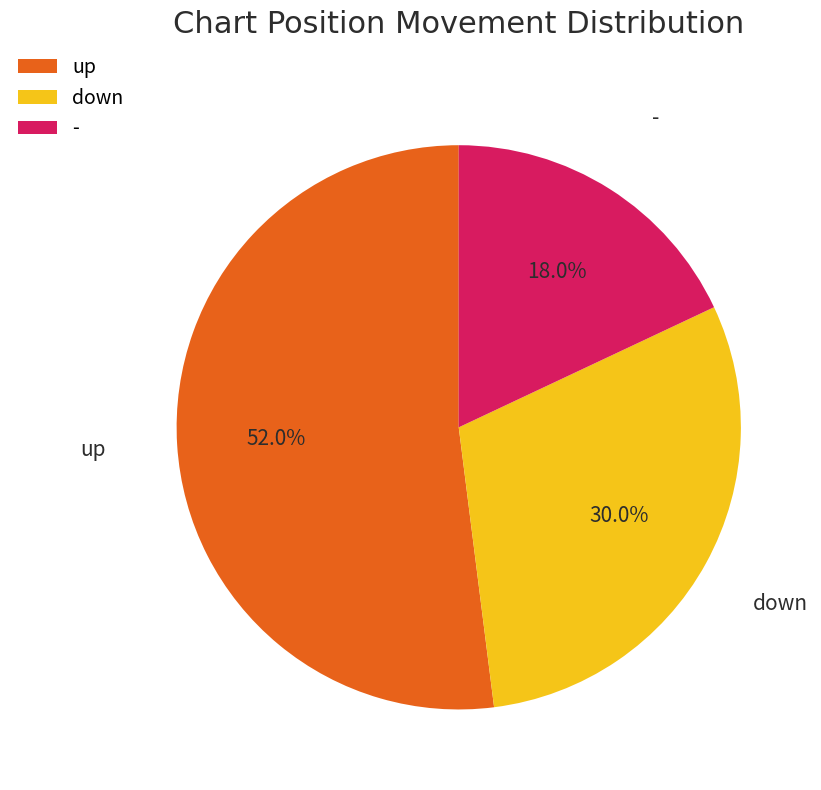

What percentage is the down slice, to the nearest percent?

30%